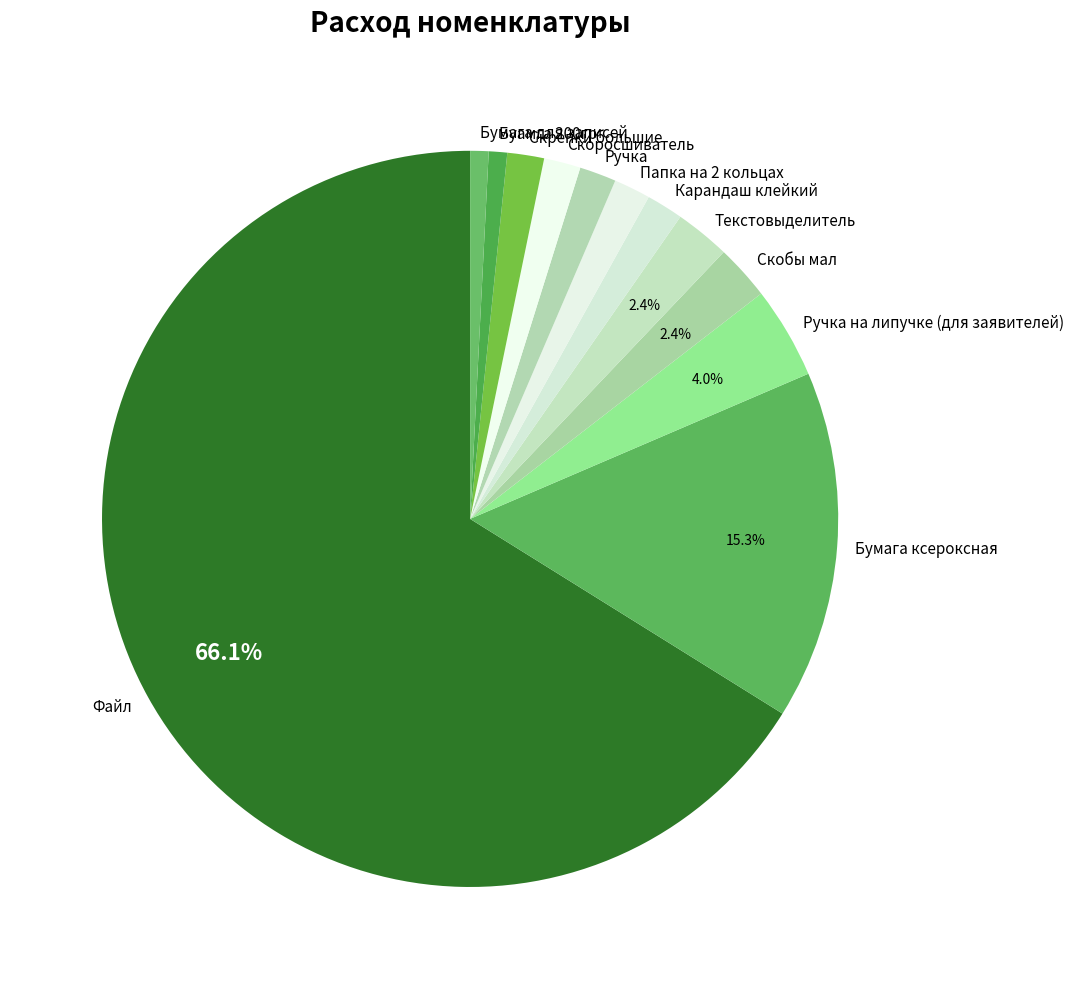

To the nearest percent, what is the combined percentage of Текстовыделитель and Ручка?

4%